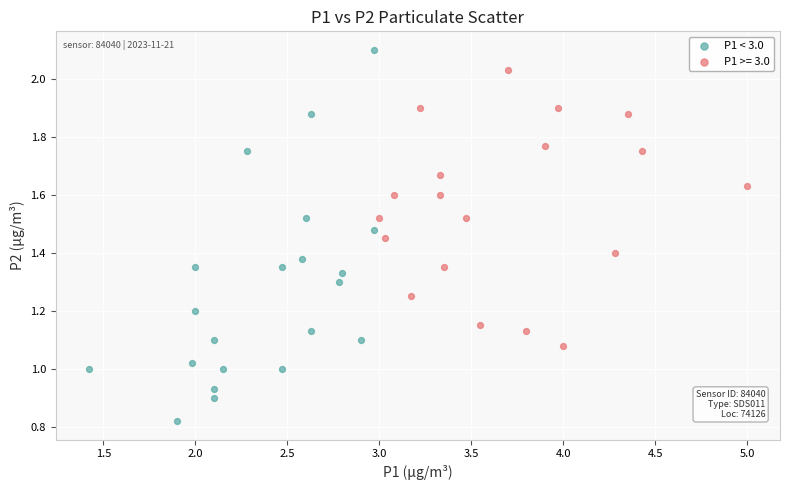

Which series reaches the minimum Y coordinate?

P1 < 3.0